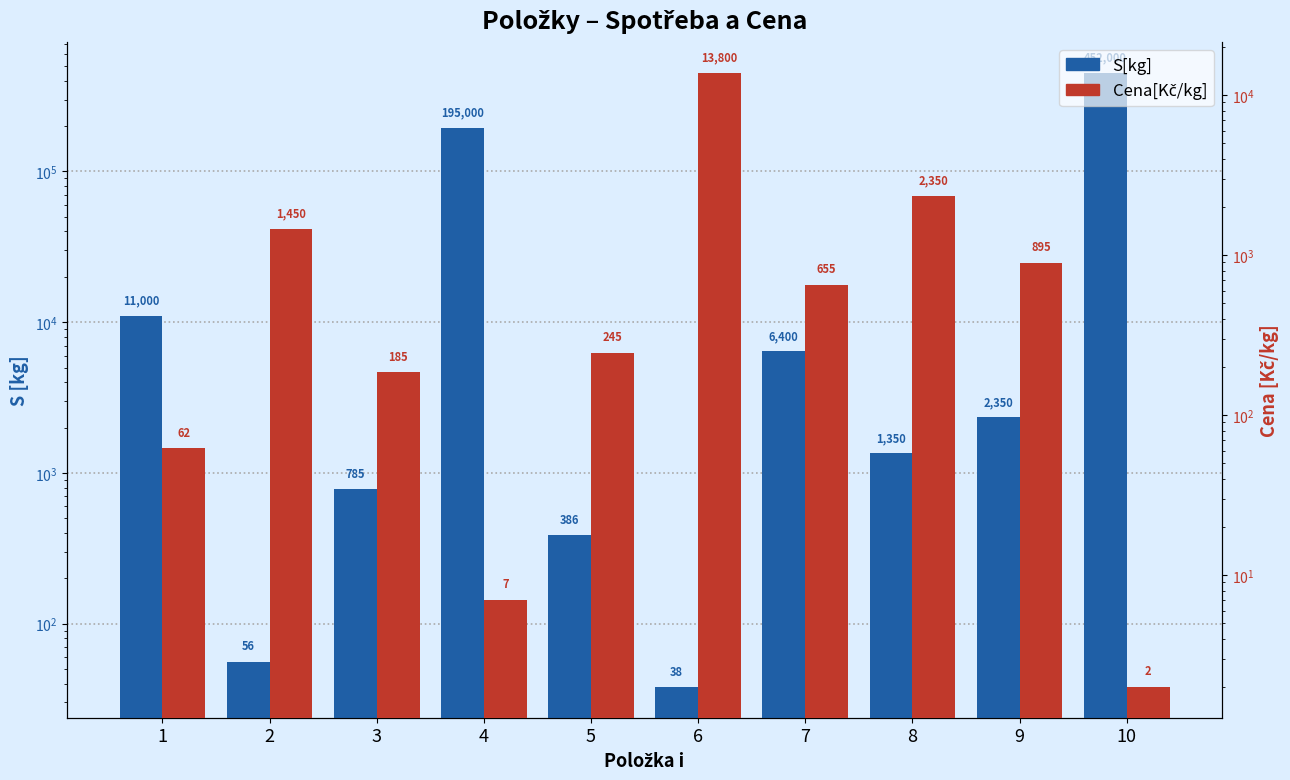

How many groups of bars are there?

10